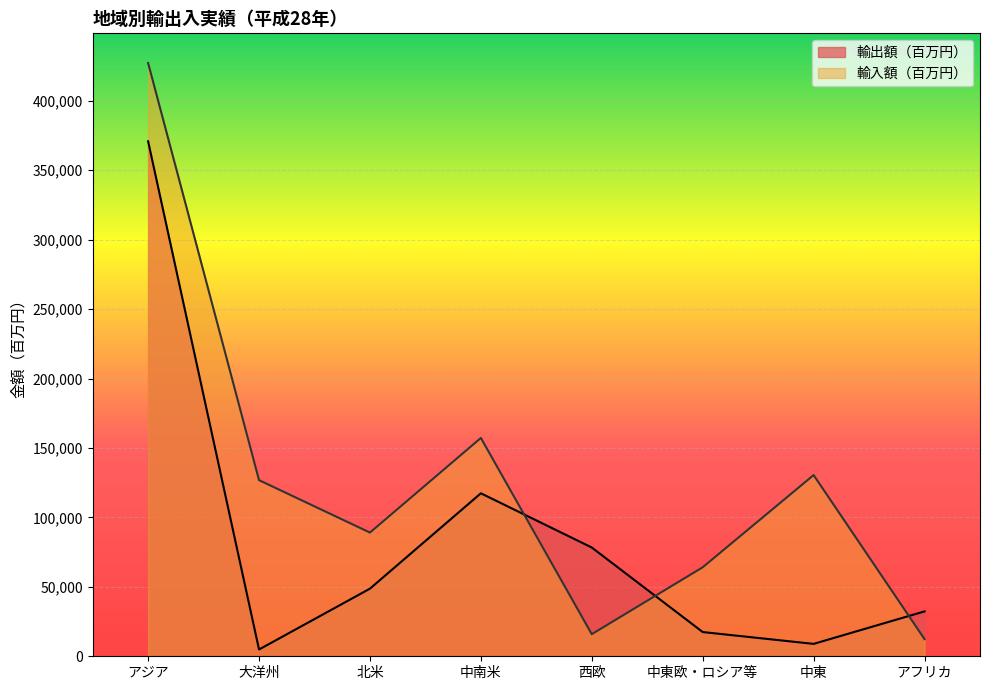

True or false: 輸入額（百万円） has a value of 64087 at 中東欧・ロシア等.

True